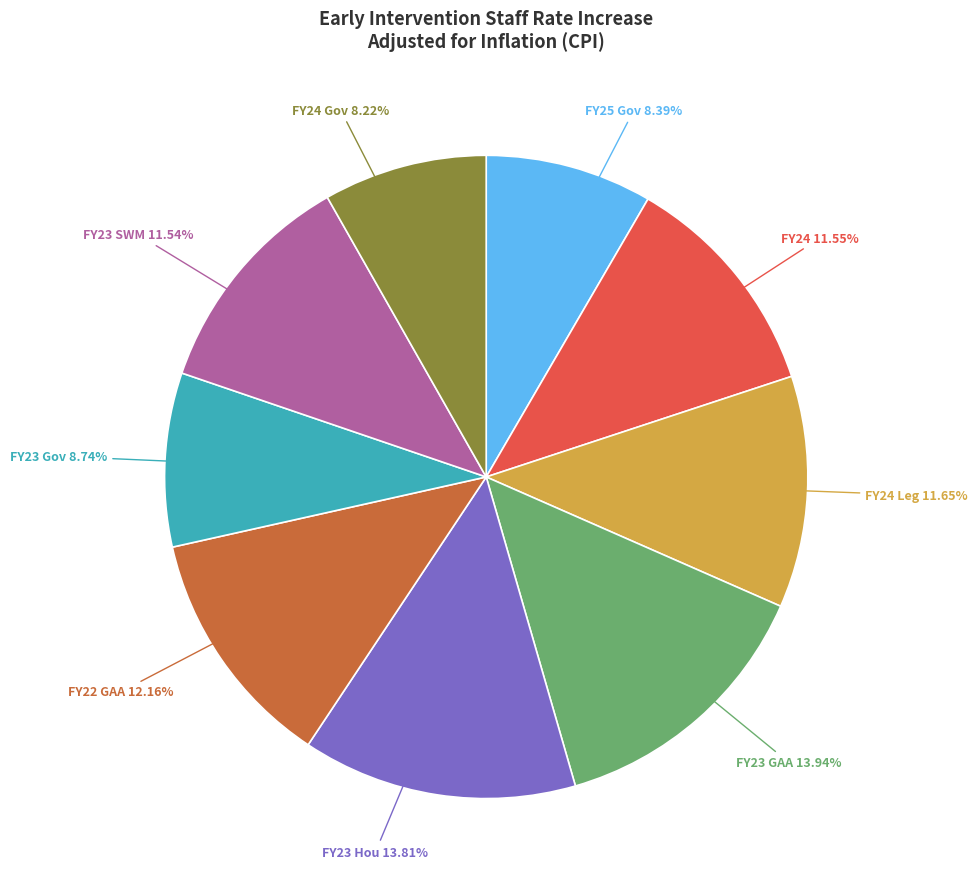

Is there any slice that represents more than half of the pie?

No